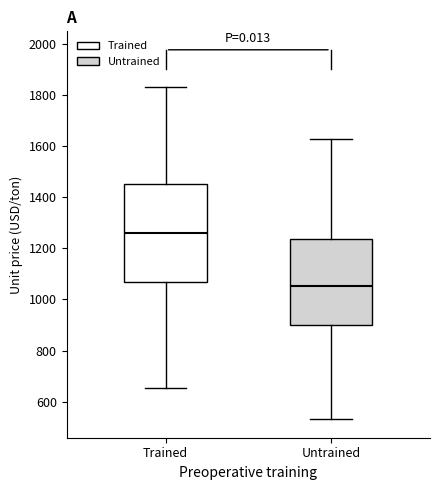

Which box has the highest median line?

Trained